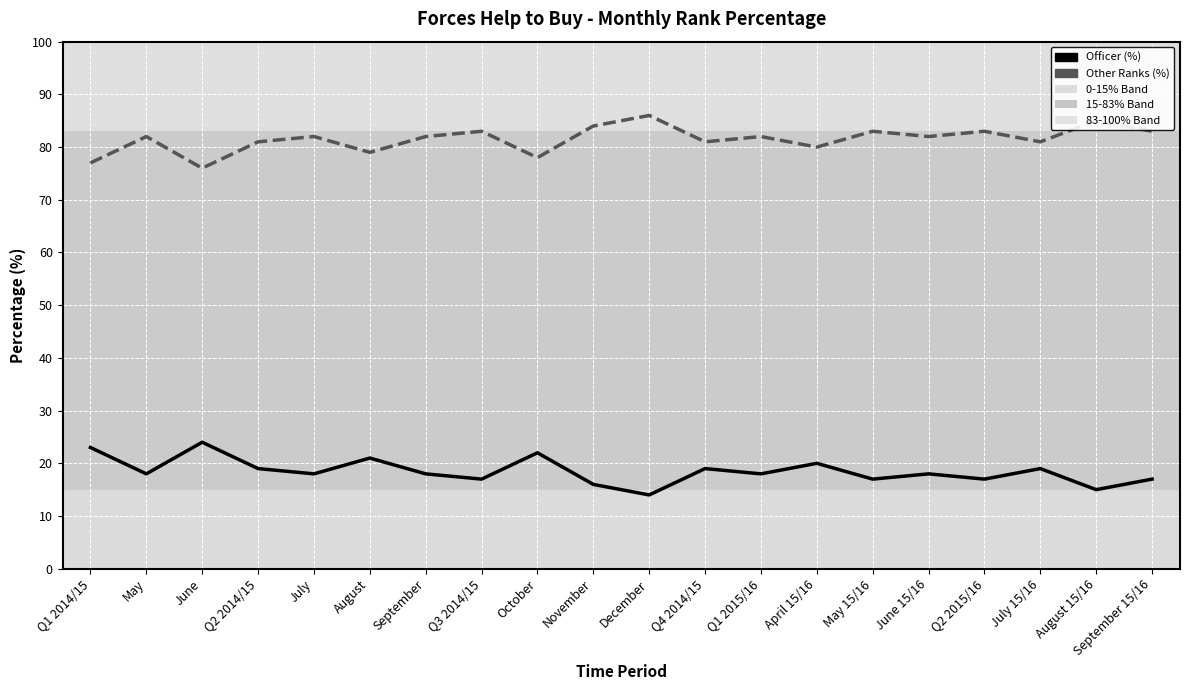

What is the difference between the maximum and minimum values in the Other Ranks (%) series?

10